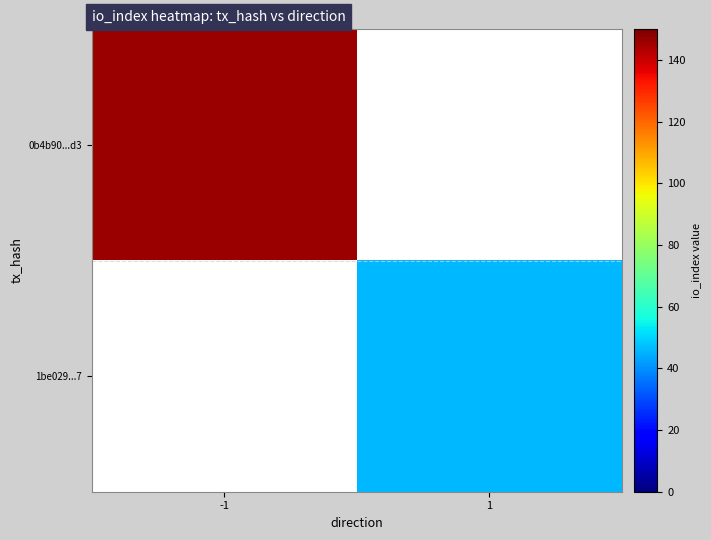

What is the maximum value for 0b4b90...d3?

146.0